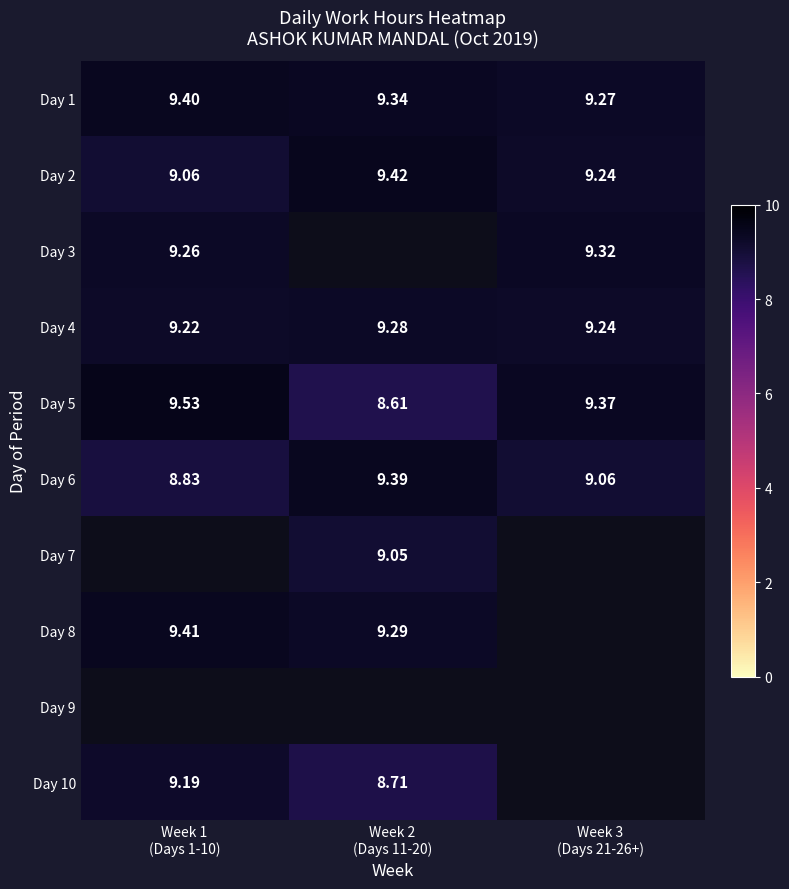

What is the difference between the maximum and minimum values in the Day 8 series?

0.1